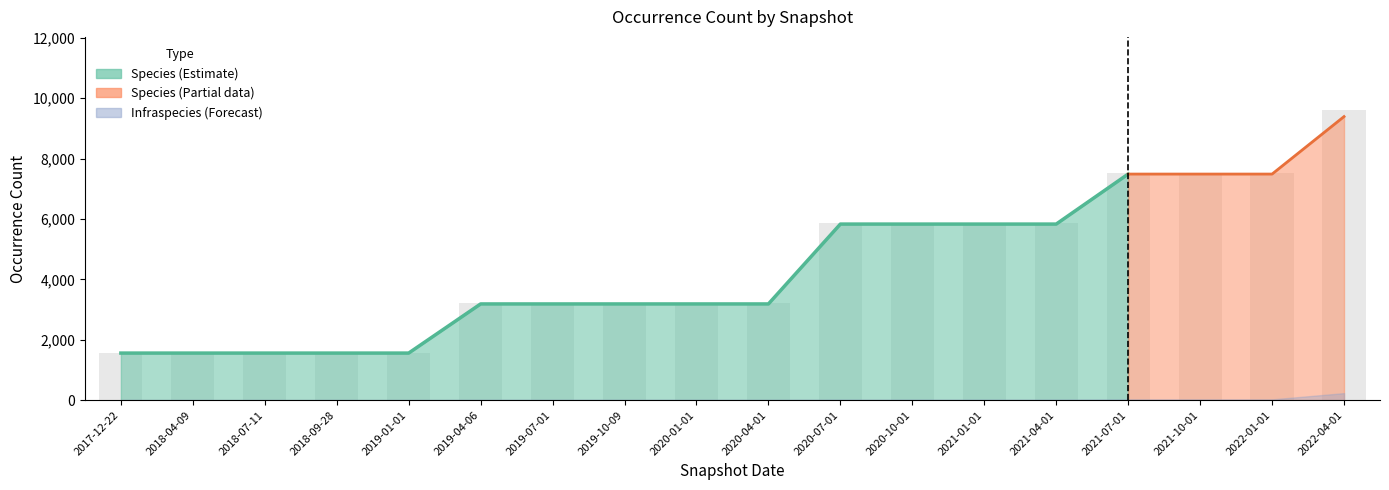

Count the number of categories in the chart.

18